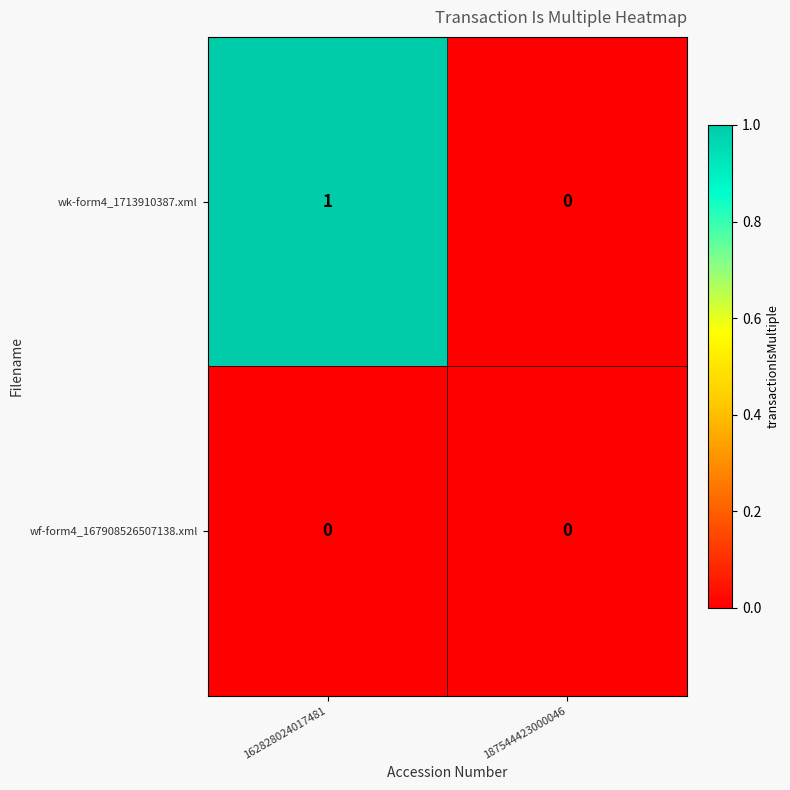

Which series has the widest spread of values?

wk-form4_1713910387.xml